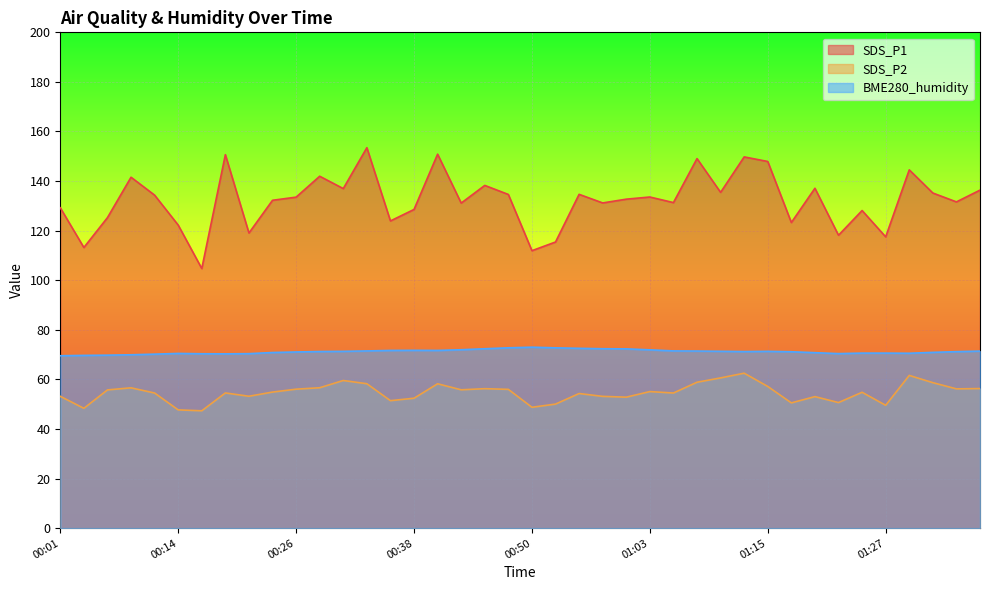

What is the sum of the SDS_P2 values at 00:04 and 00:06?

104.1